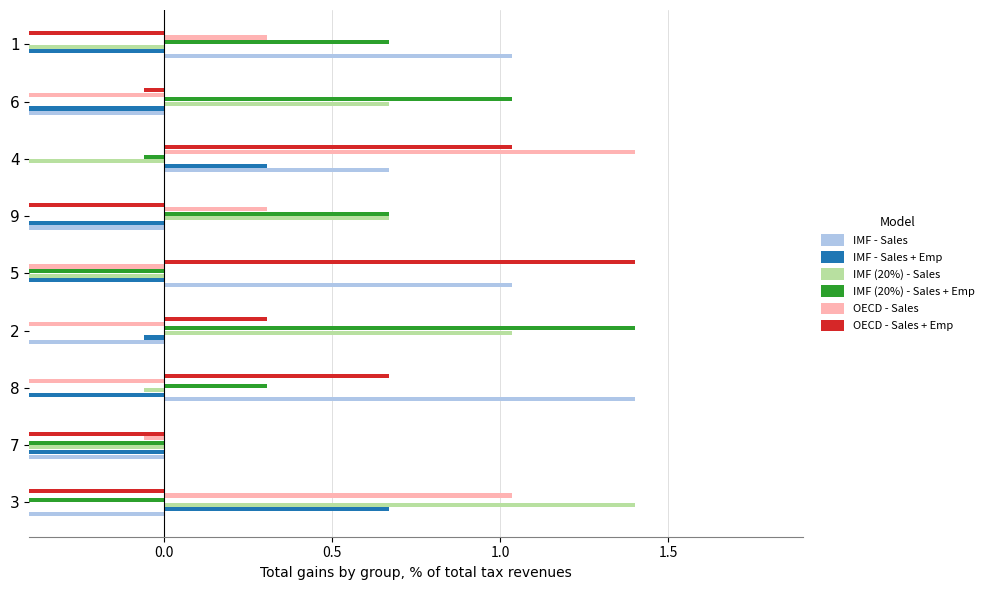

Which series changed the most between 7 and 9?

IMF (20%) - Sales + Emp